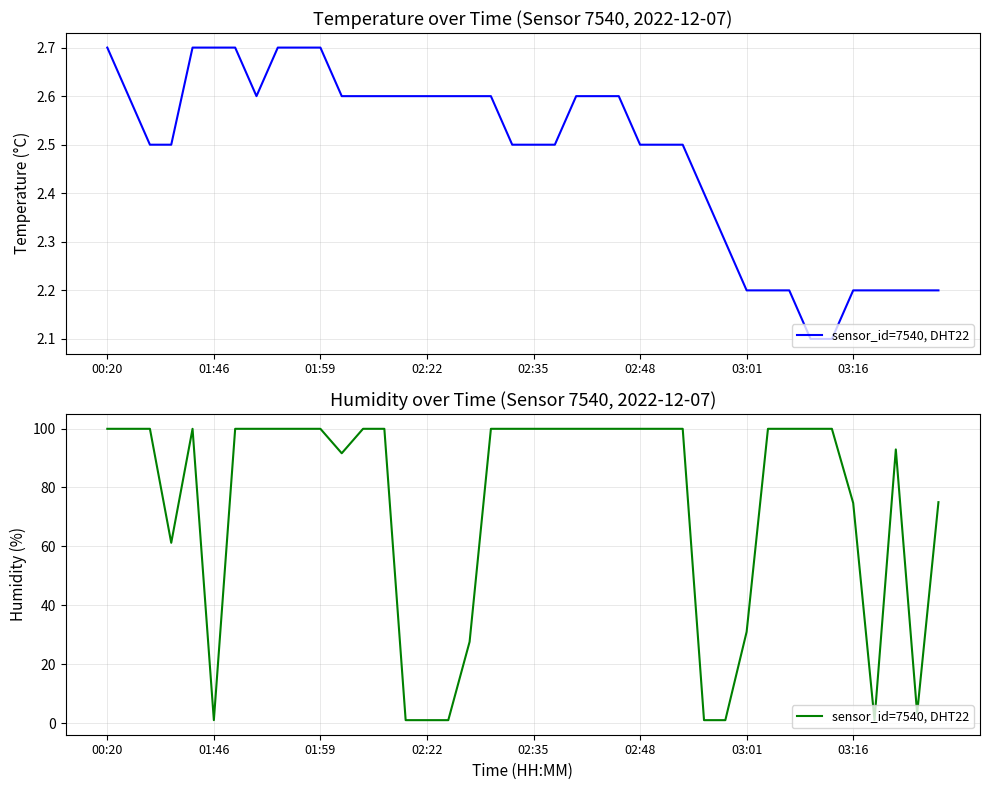

How many points are lower than both their immediate neighbors (excluding endpoints)?

5